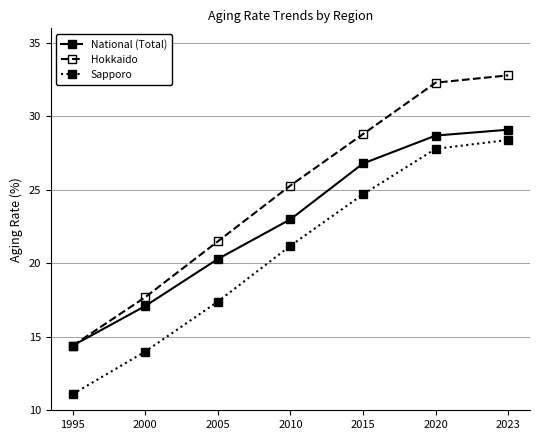

What is the value of the Sapporo point at the 7th from the left?

28.4